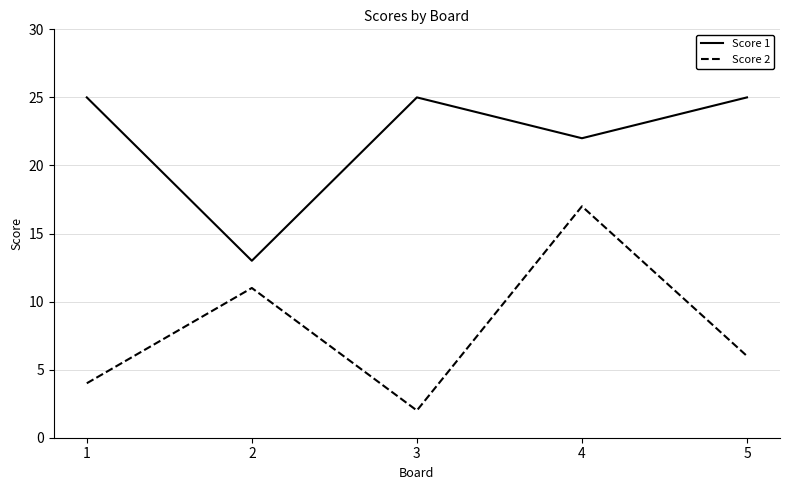

Is it true that Score 2 equals 3 at 3?

False